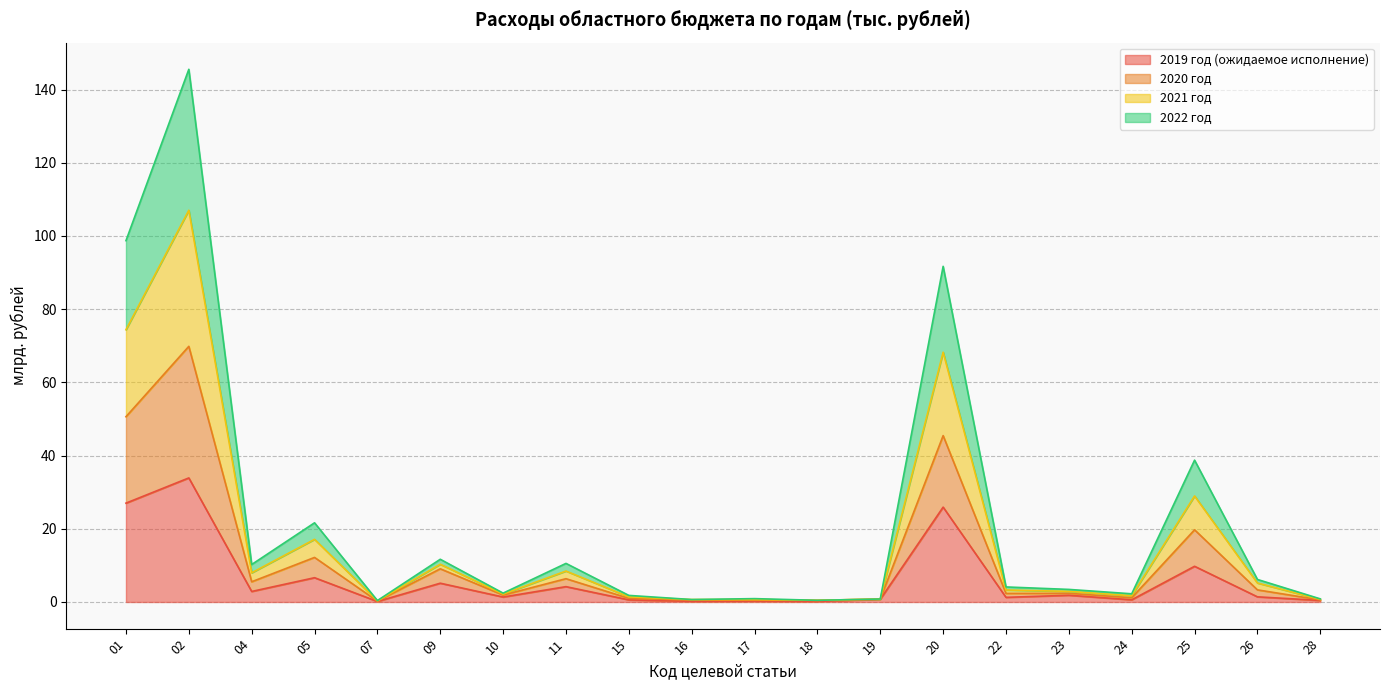

True or false: 2019 год (ожидаемое исполнение) has a value of 2.9 at 04.

True